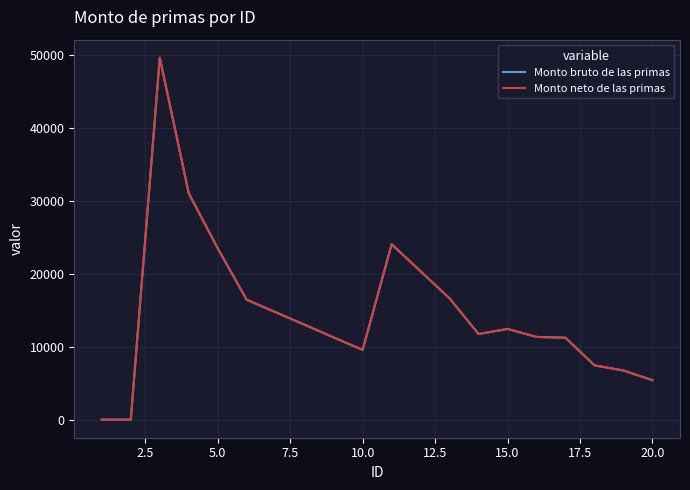

Does the chart have visible grid lines?

Yes